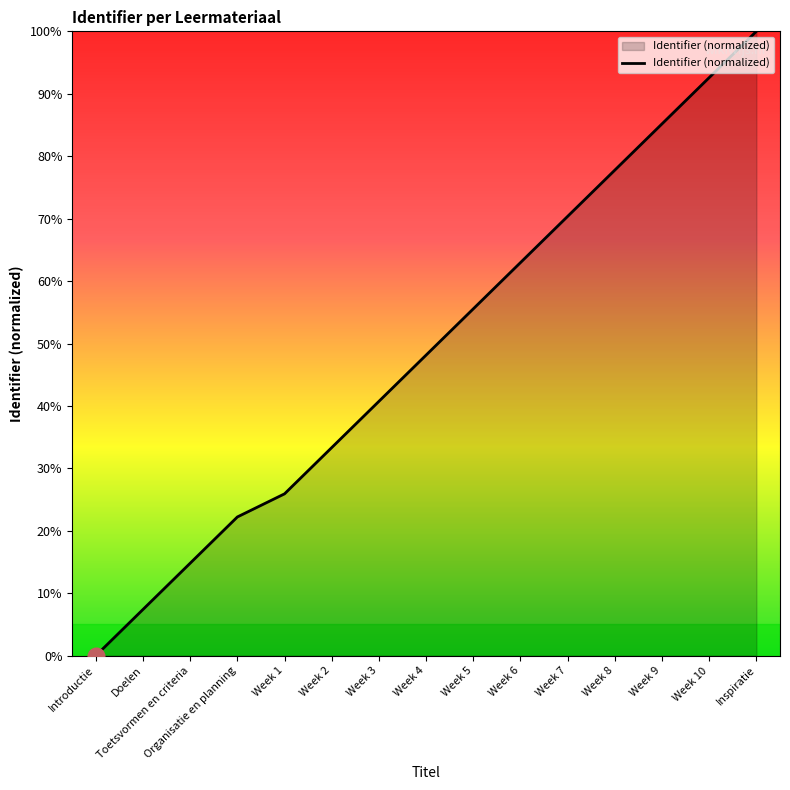

Rank the categories by value from highest to lowest.

Inspiratie, Week 10, Week 9, Week 8, Week 7, Week 6, Week 5, Week 4, Week 3, Week 2, Week 1, Organisatie en planning, Toetsvormen en criteria, Doelen, Introductie